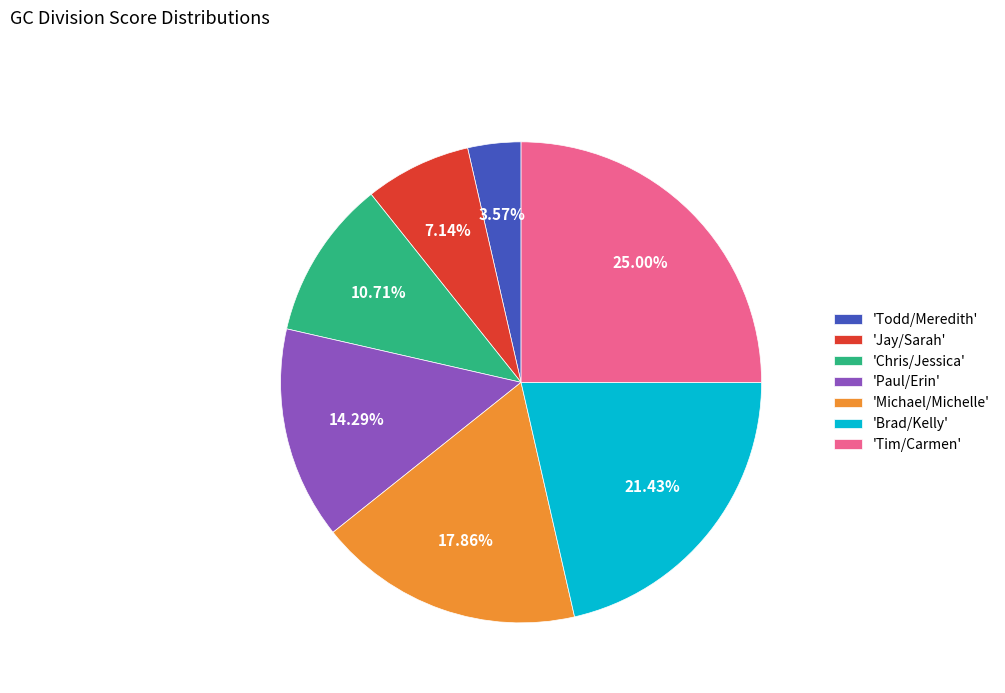

Rank the categories by value from highest to lowest.

'Tim/Carmen', 'Brad/Kelly', 'Michael/Michelle', 'Paul/Erin', 'Chris/Jessica', 'Jay/Sarah', 'Todd/Meredith'